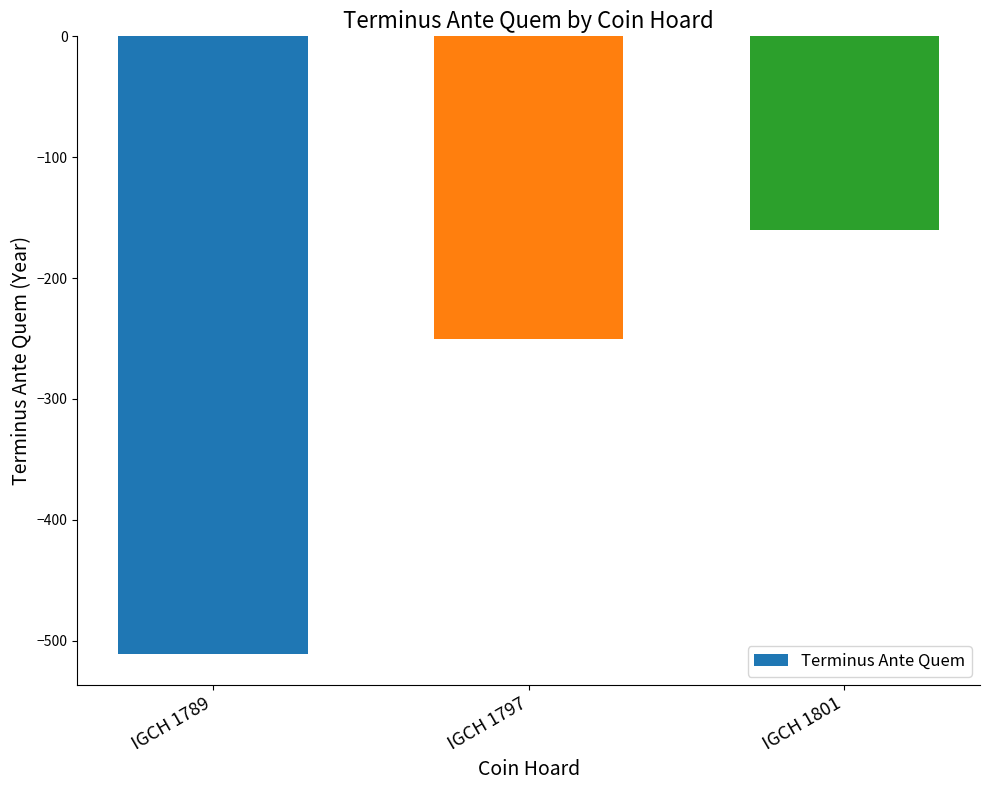

How many series are shown in this chart?

1